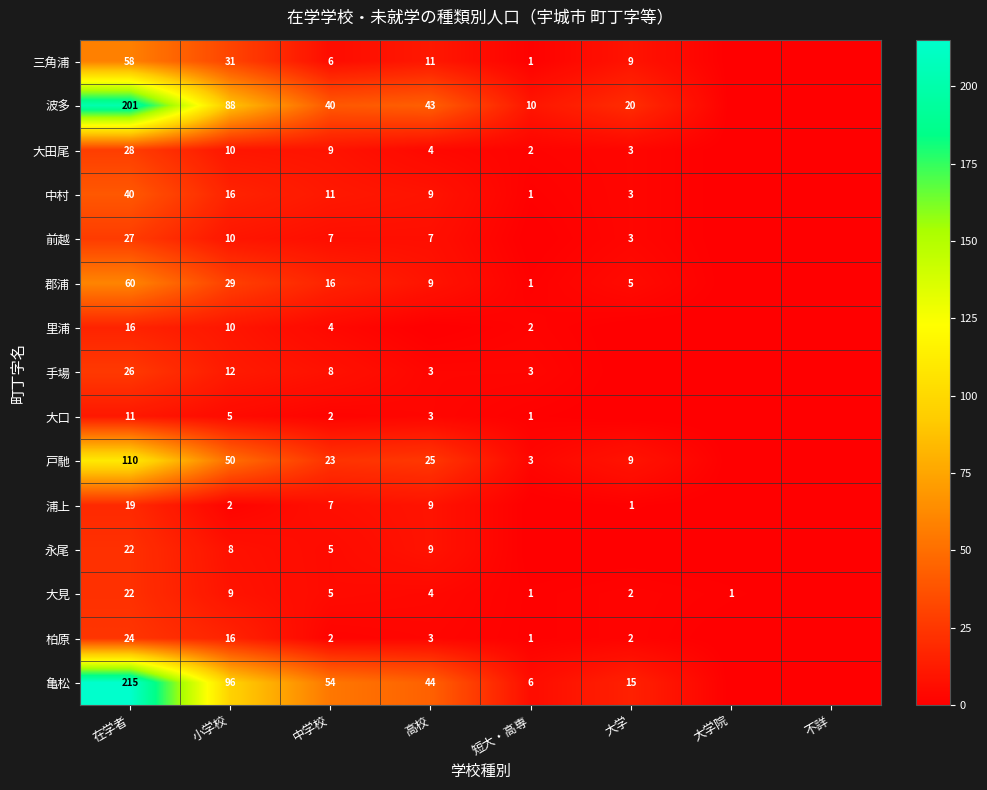

What is the total value across all series at 在学者?

879